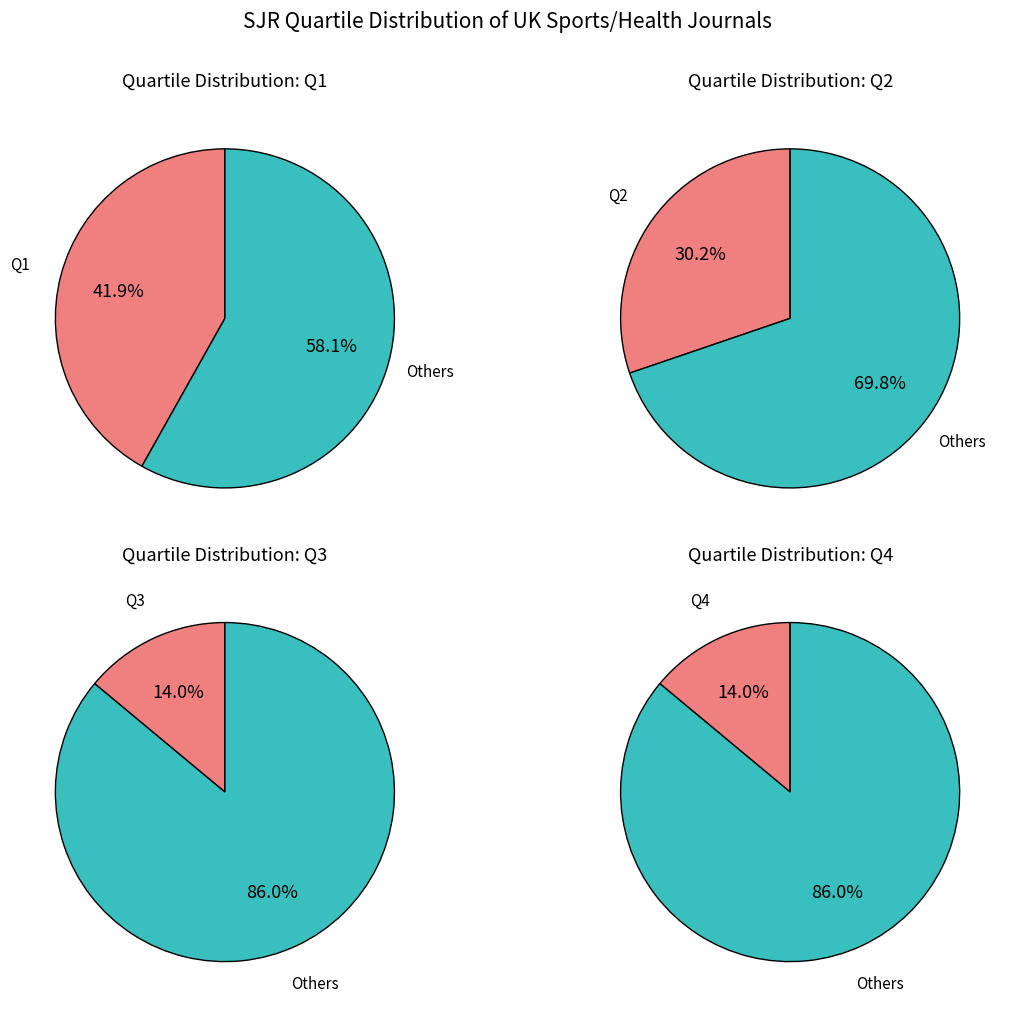

To the nearest percent, what is the difference between the largest and smallest slice percentages?

28%